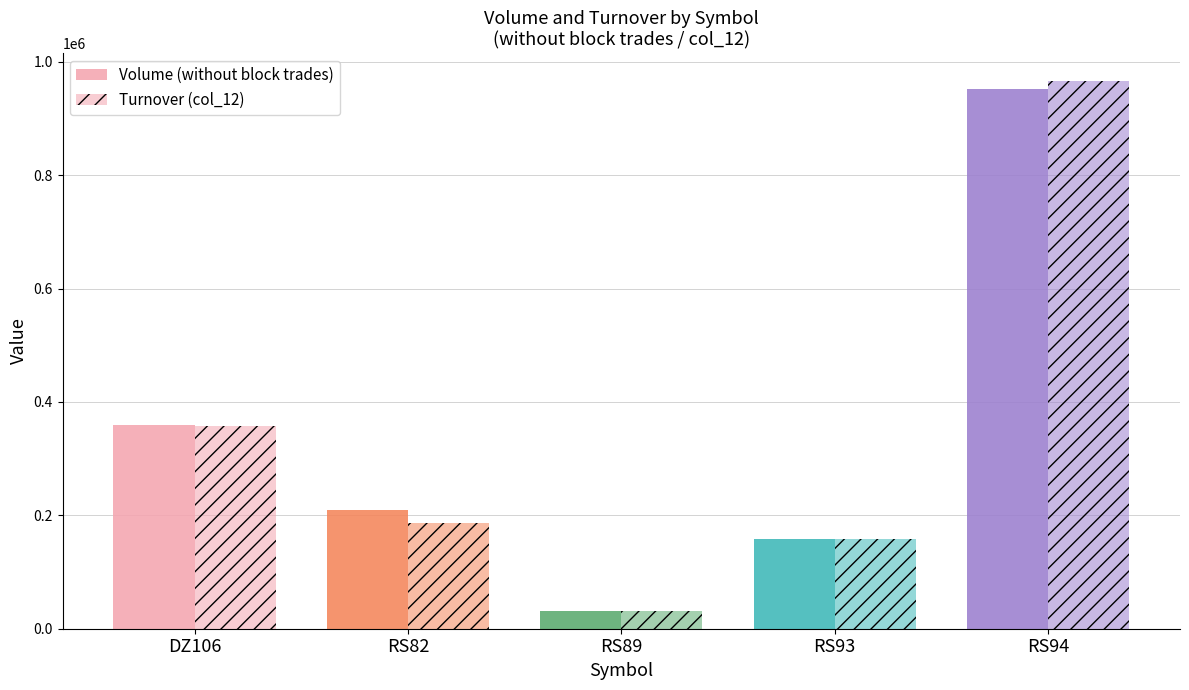

What position from the right is RS94?

1